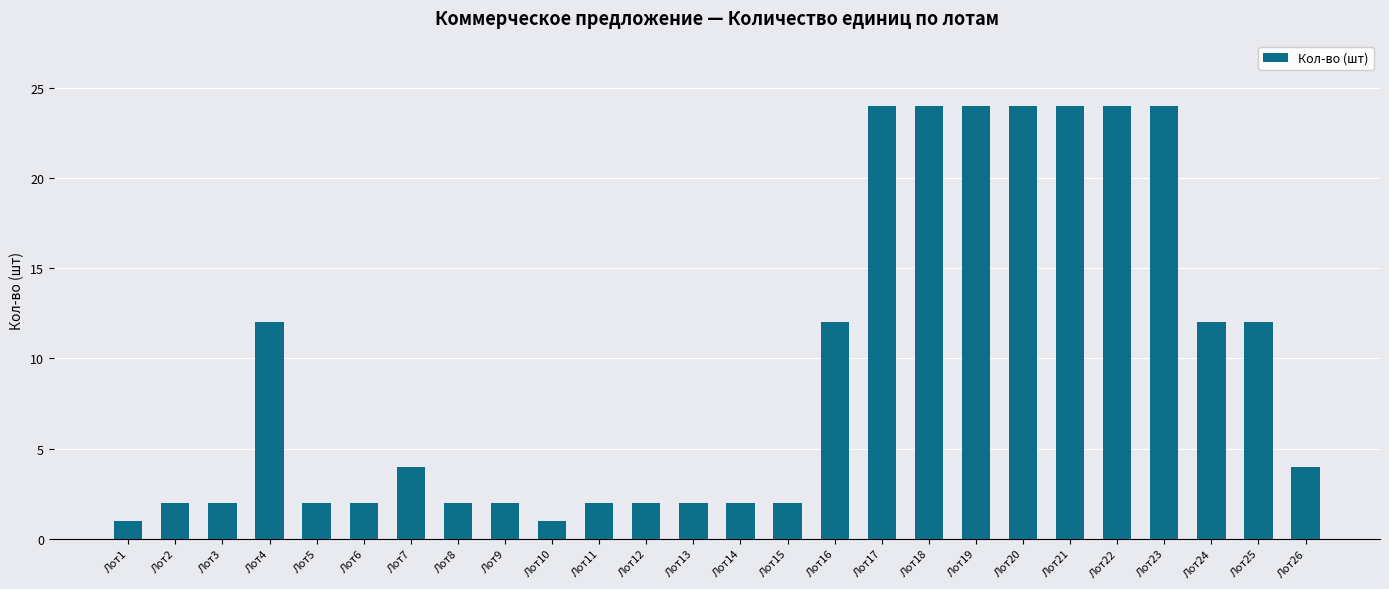

What is the change in value from Лот25 to Лот26?

-8